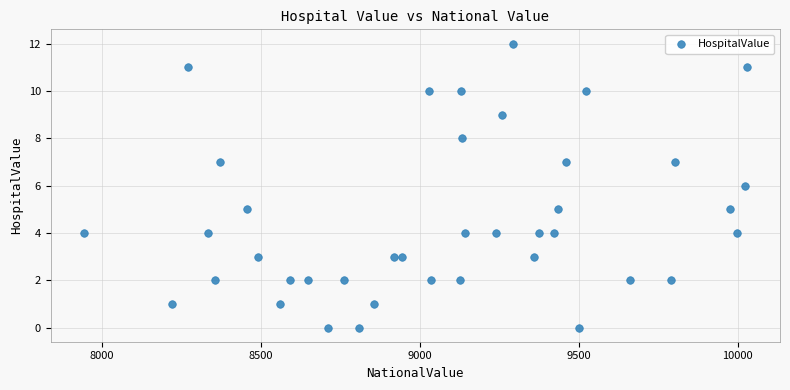

What is the range of Y values (max minus min)?

12